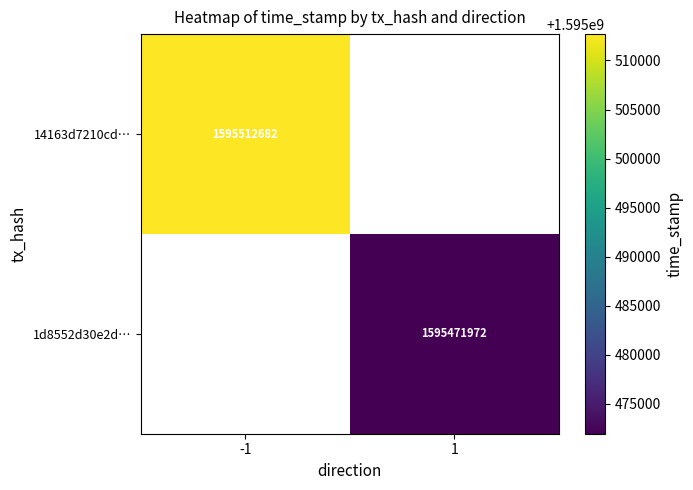

The 1d8552d30e2d… series shows 668310644 at 1. True or false?

False